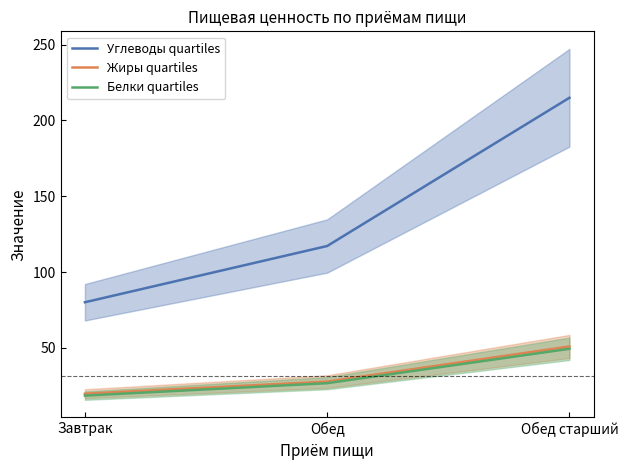

Which series changed the most between Обед and Обед старший?

Углеводы quartiles